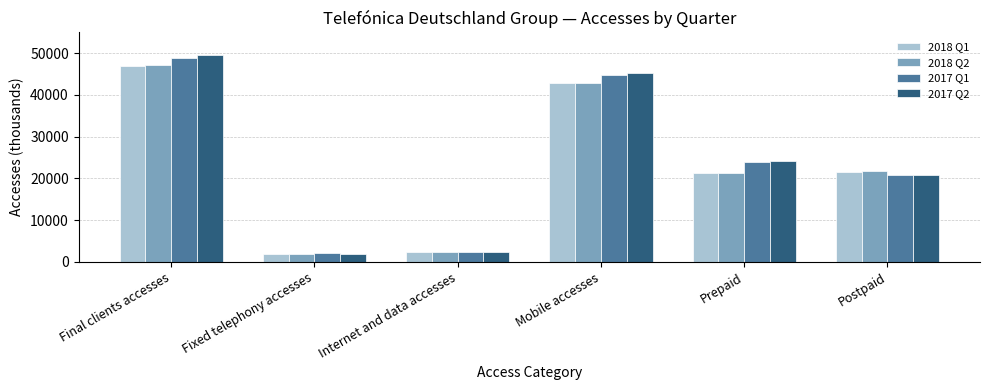

Which series has the largest range (max minus min)?

2017 Q2